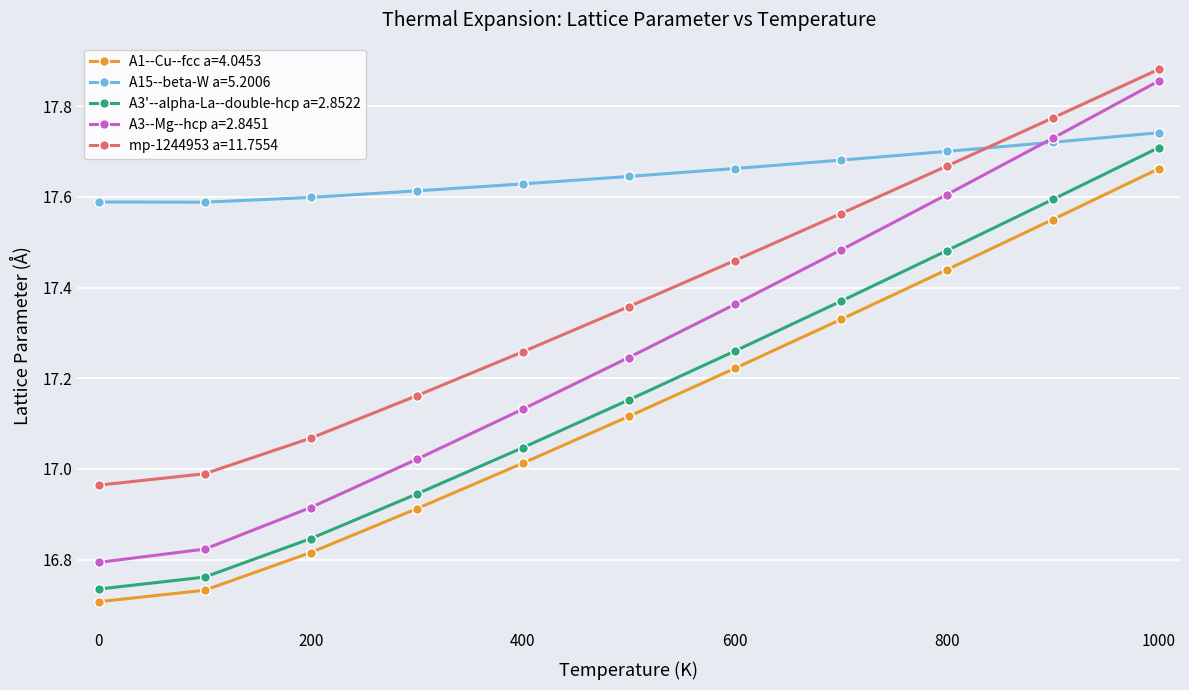

Which series has the largest total across all categories?

A15--beta-W a=5.2006